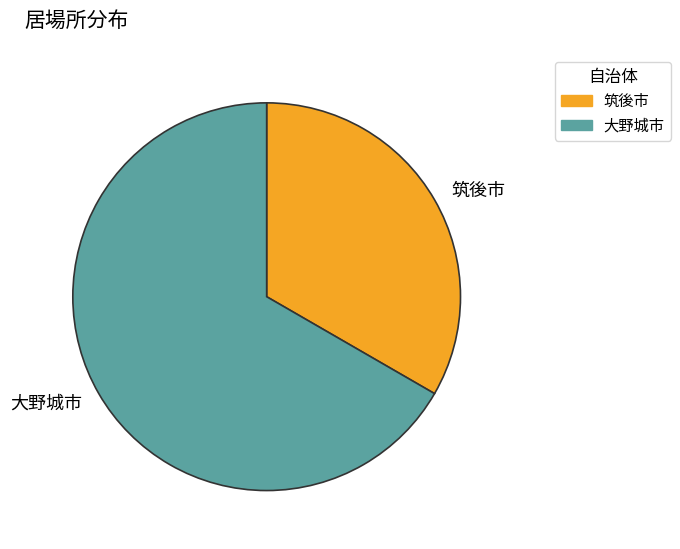

Count the number of slices in the pie.

2